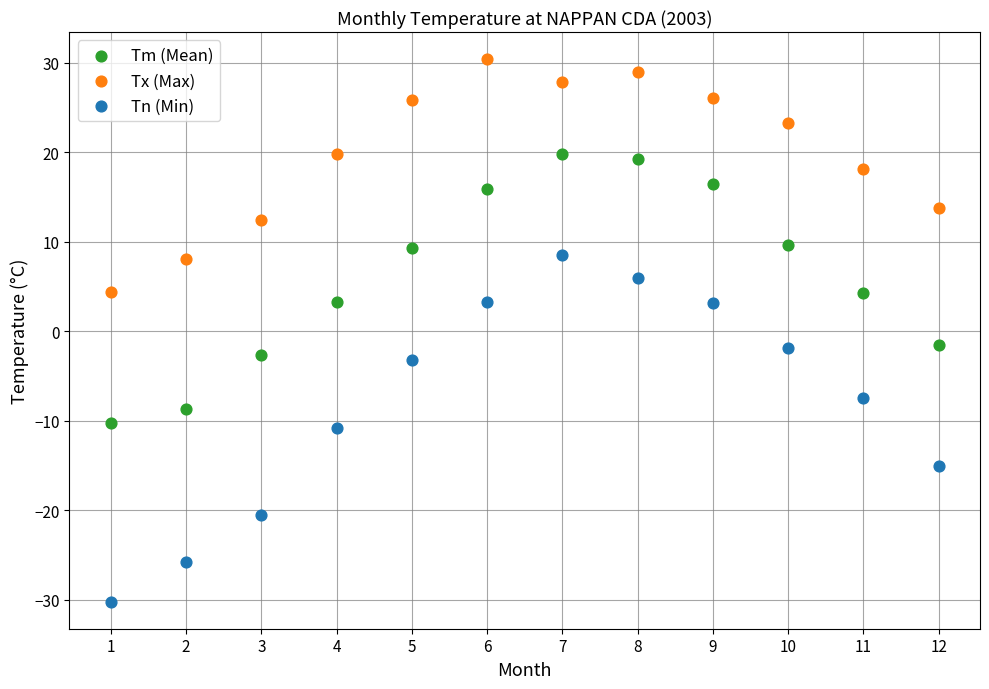

Which series has the widest spread of Y values?

Tn (Min)